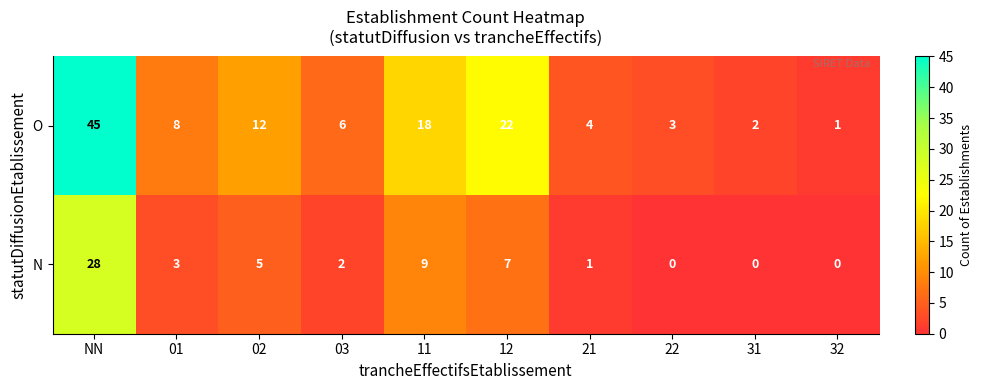

Which series has the largest total across all categories?

O